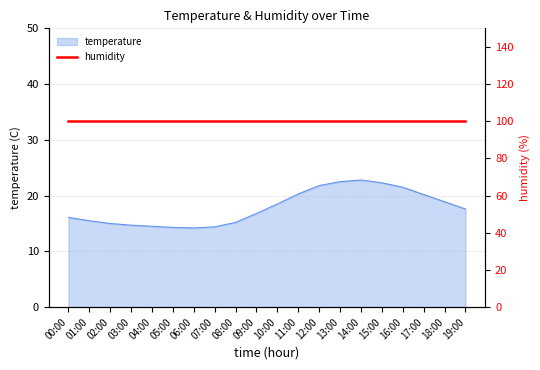

At which category does the data reach its first local valley?

06:00